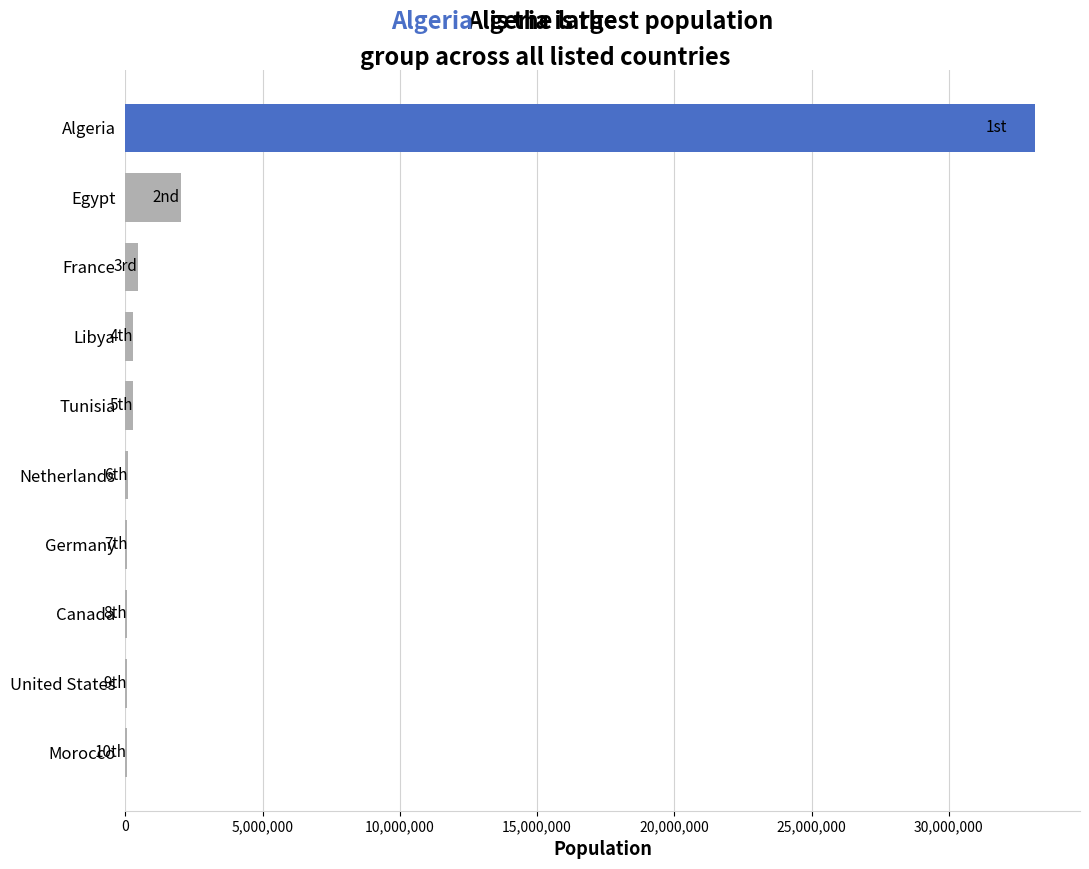

What is the sum of all values?

36563000